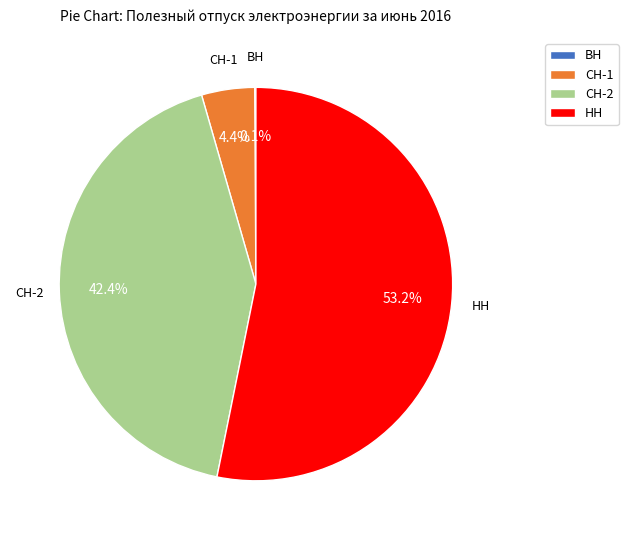

Do СН-1 and СН-2 together represent more than half of the pie?

No